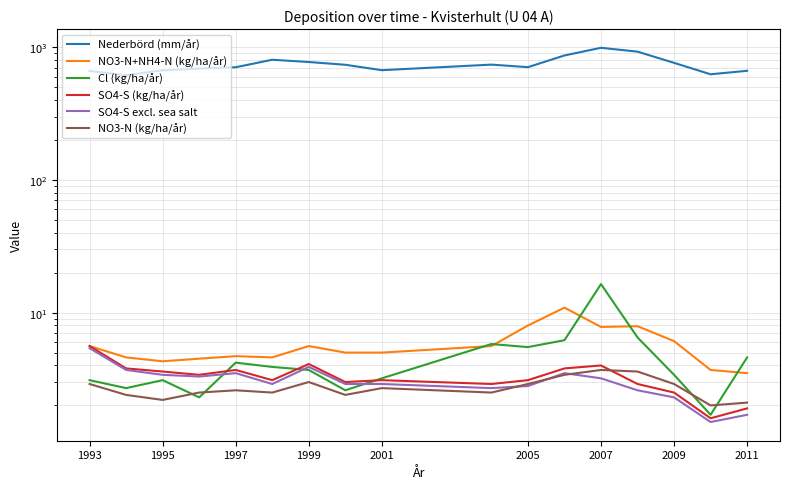

Count the number of data series in this chart.

6